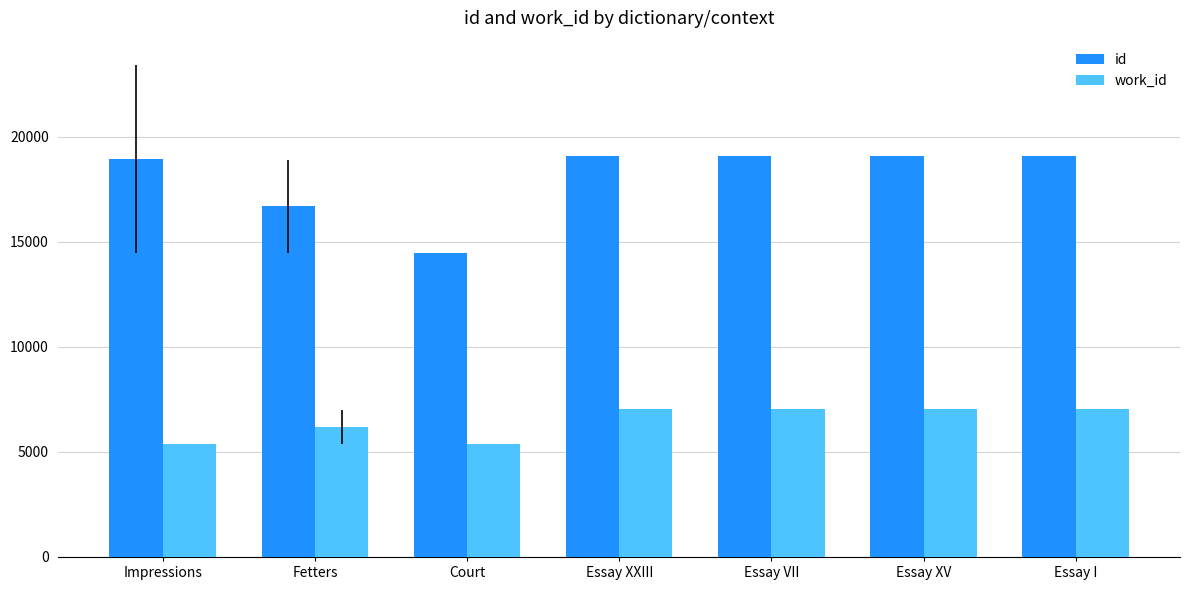

What is the highest value of the id series?

19090.0